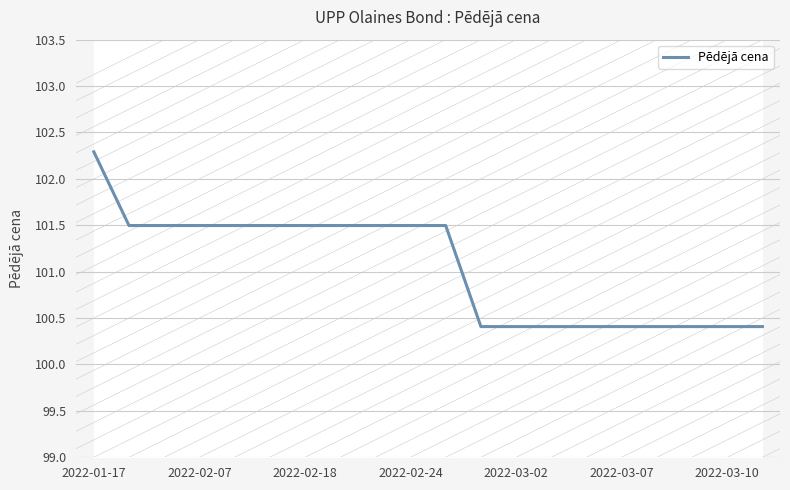

How many data points are less than 101?

9